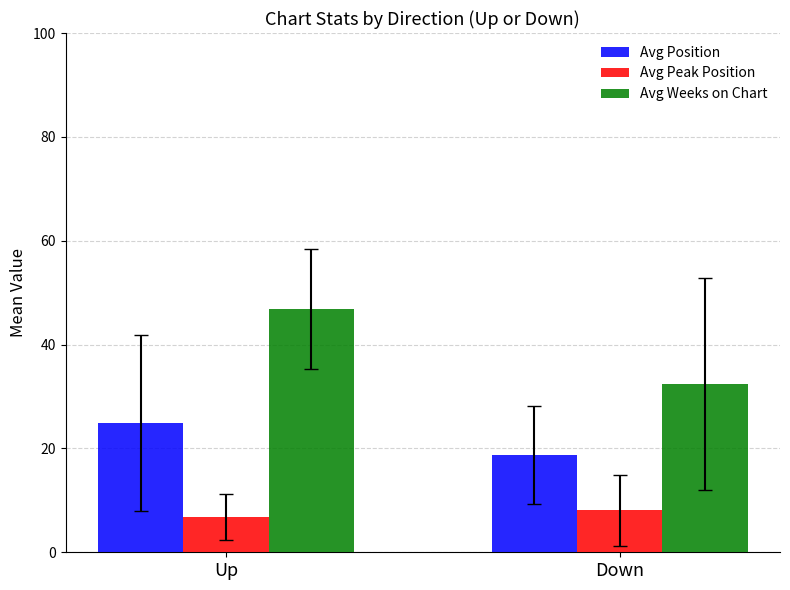

What is the sum of all Avg Peak Position values?

14.9